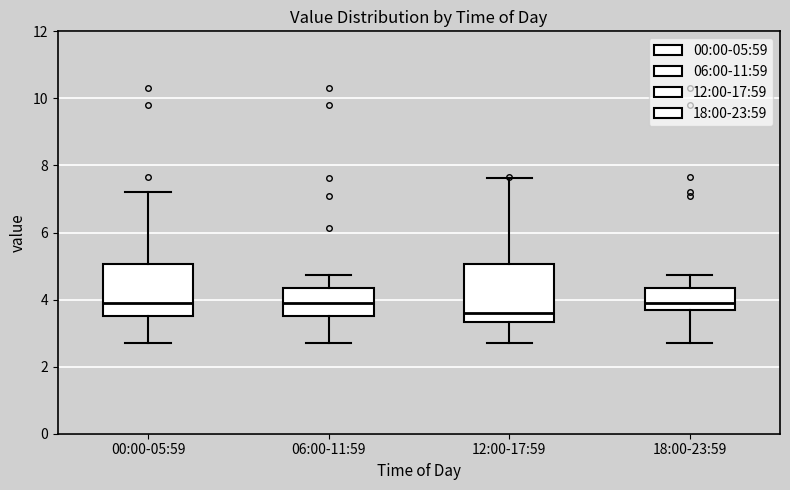

Reading left to right, read every box against the y-axis: the position of its median line, the range the box covers, and the ends of its whiskers. The values are not printed on the chart, so give them approximately, as read against the axis.

00:00-05:59: median 4.0, box 3.6 to 5.0, whiskers 2.8 to 7.2
06:00-11:59: median 4.0, box 3.4 to 4.4, whiskers 2.8 to 4.8
12:00-17:59: median 3.6, box 3.4 to 5.0, whiskers 2.8 to 7.6
18:00-23:59: median 4.0, box 3.6 to 4.4, whiskers 2.8 to 4.8